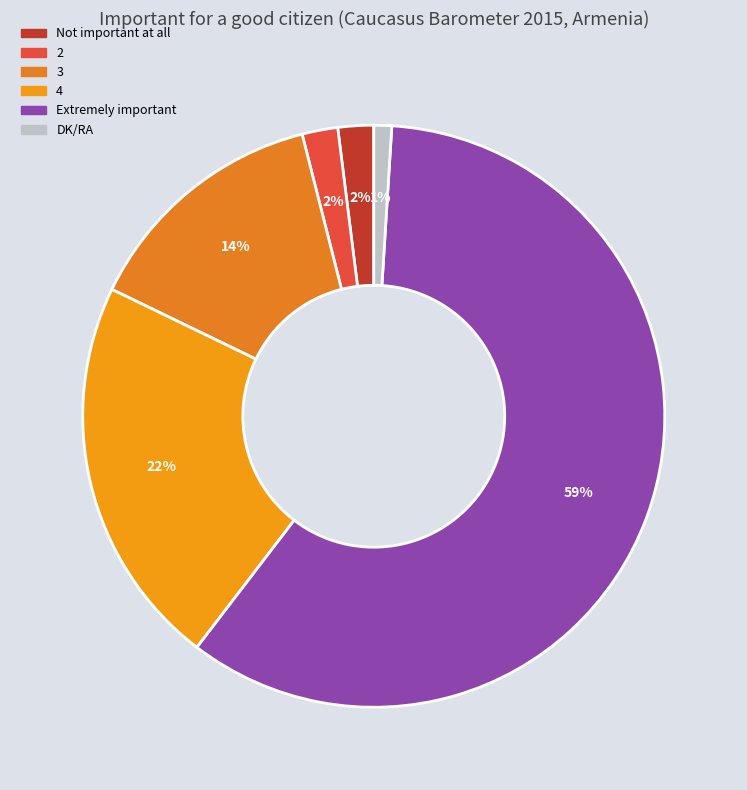

To the nearest percent, what is the average slice percentage?

17%